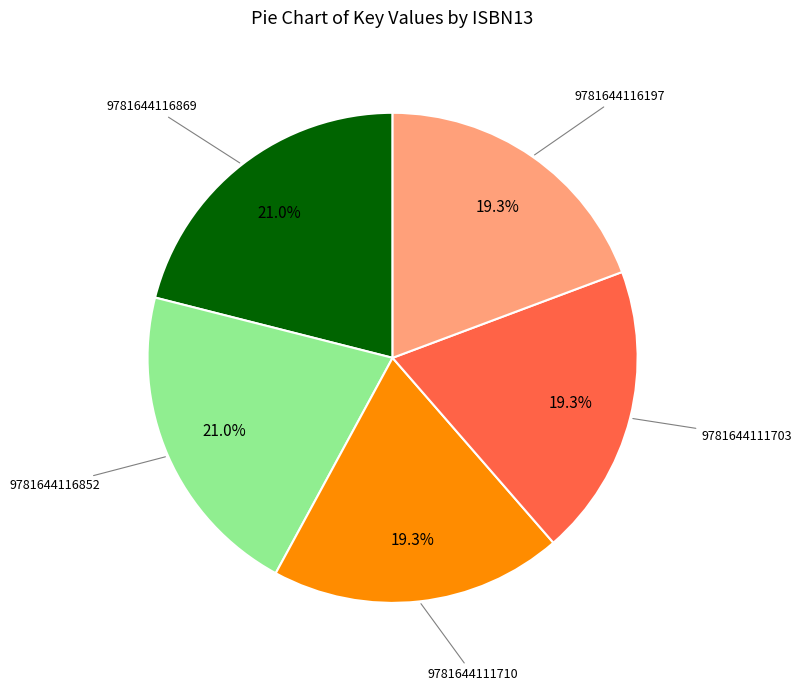

Does 9781644111703 account for over 50% of the chart?

No